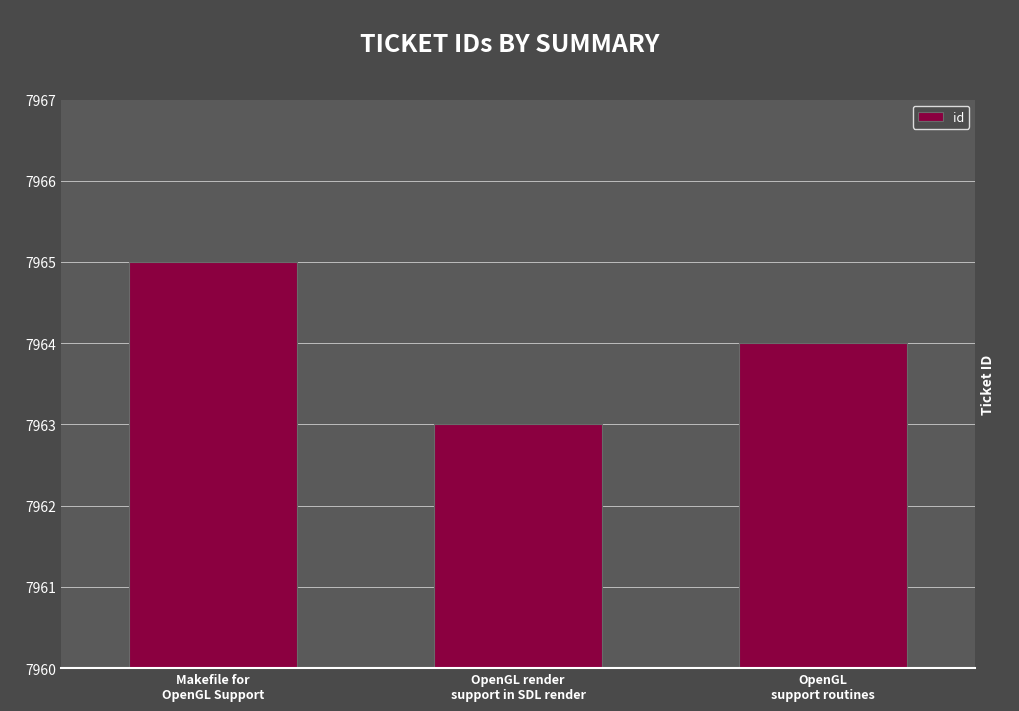

What is the approximate value at OpenGL
support routines?

7964